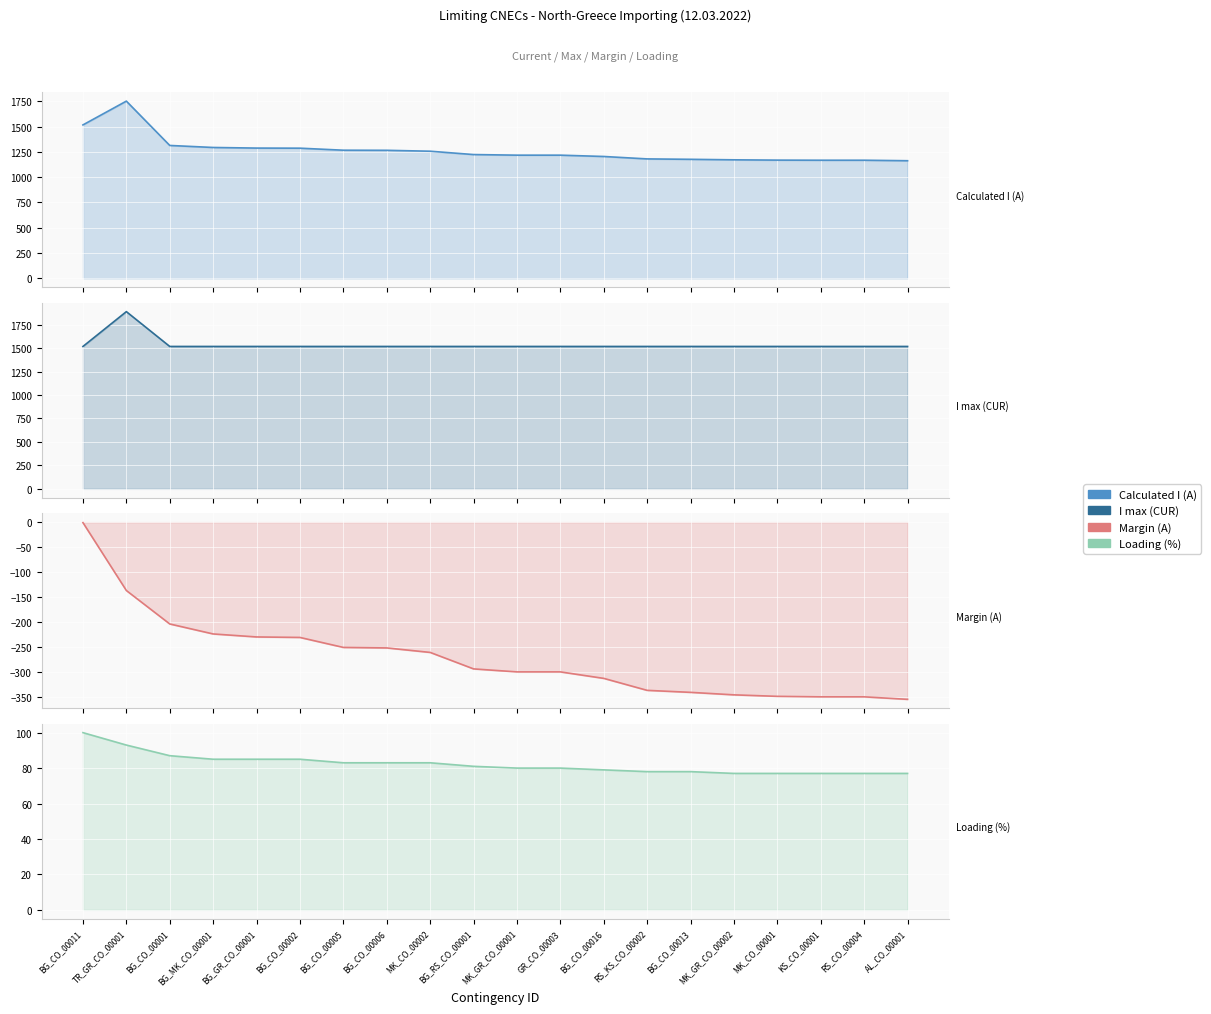

What position from the right is MK_GR_CO_00002?

5